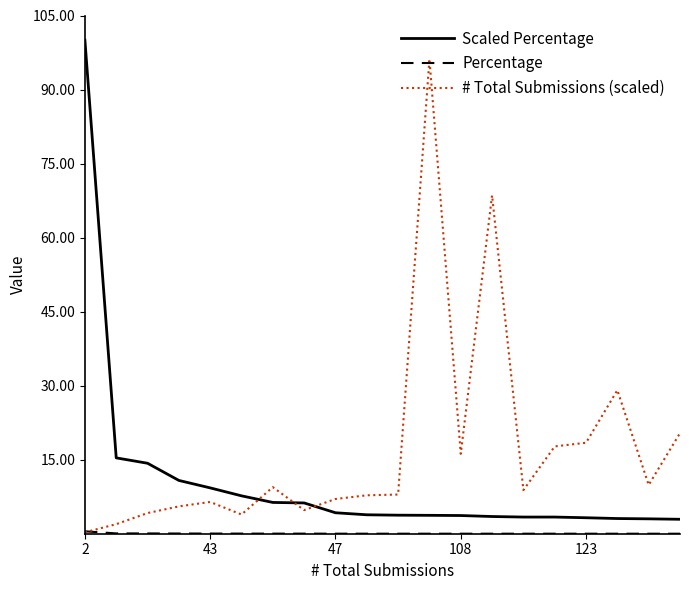

What is the greatest value displayed?

100.0